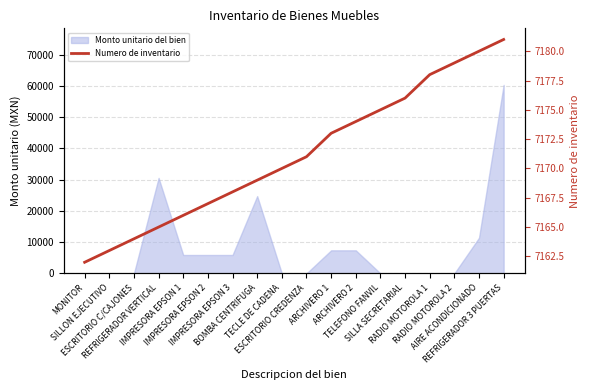

What is the value of the 12th point from the left?

7174